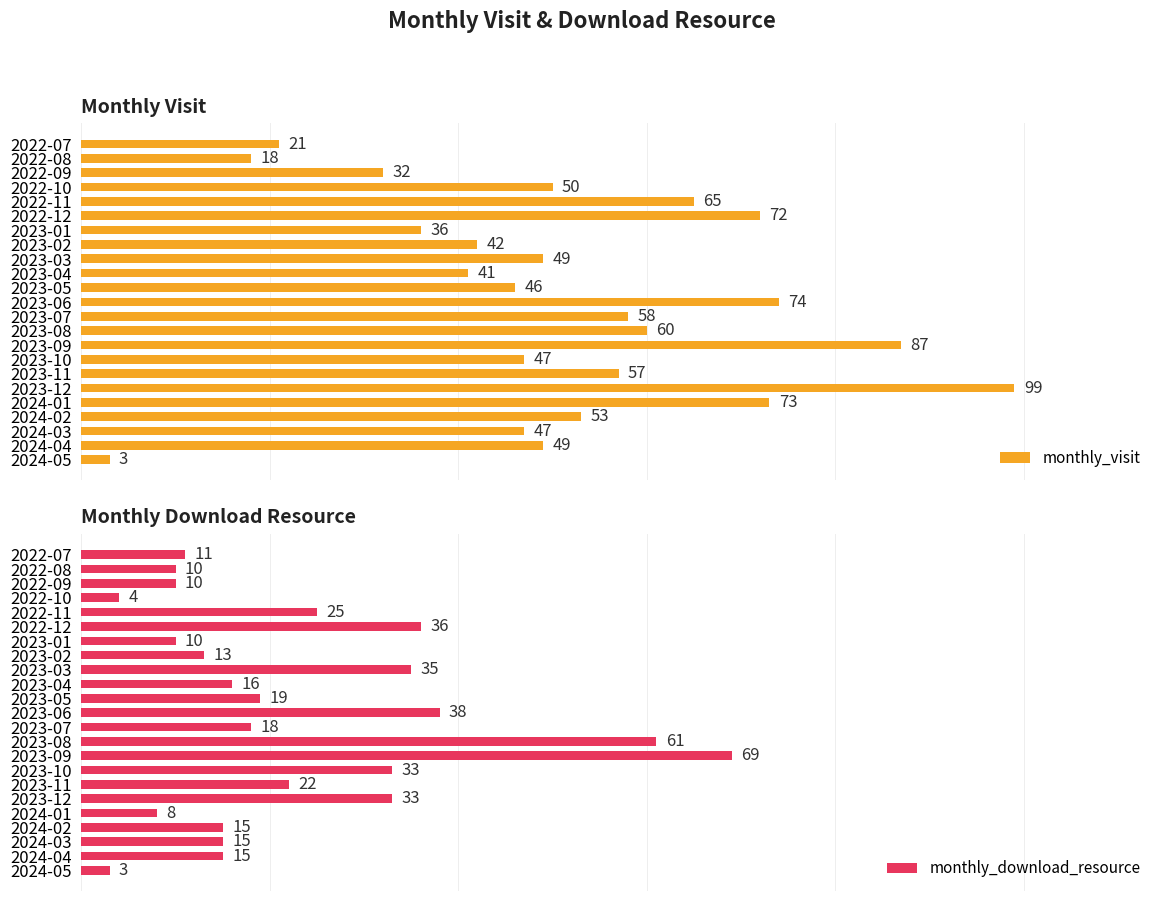

Which series has the largest total across all categories?

monthly_visit